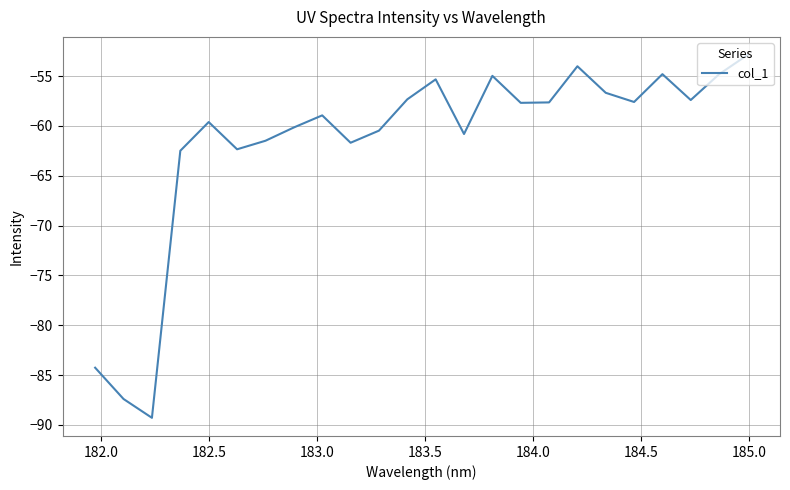

What is the difference between the maximum and minimum values?

36.4